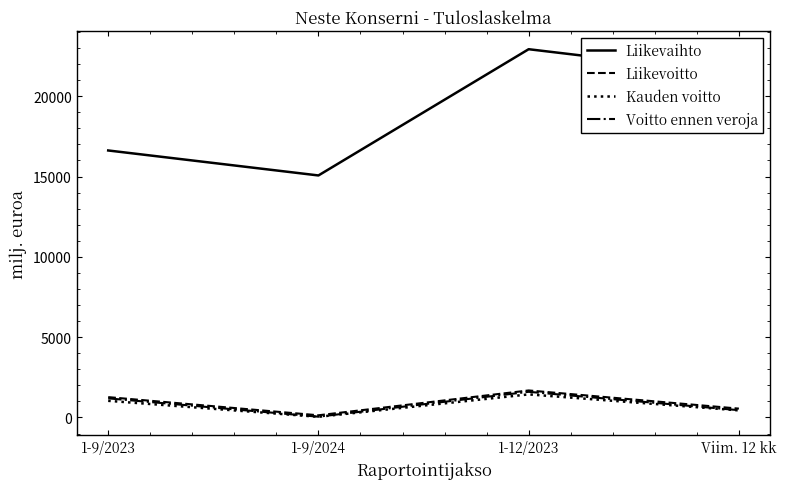

Which series has the largest range (max minus min)?

Liikevaihto